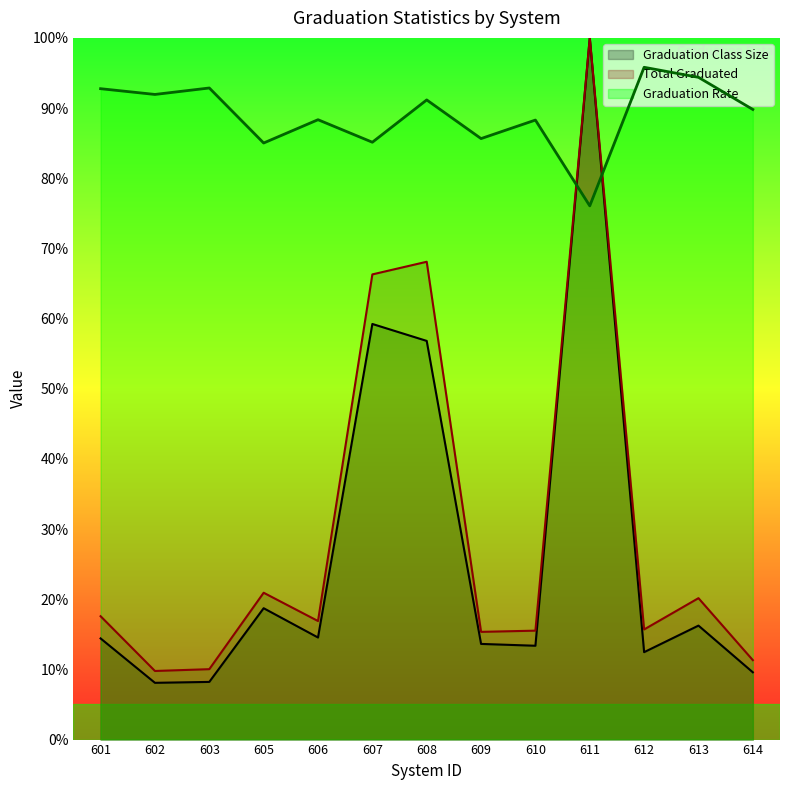

Reading left to right, what are all the values shown in this chart?

Graduation Rate: 601=92.8	602=91.9	603=92.9	605=85.0	606=88.3	607=85.1	608=91.2	609=85.7	610=88.3	611=76.1	612=95.8	613=94.4	614=89.8
Total Graduated: 601=17.6	602=9.8	603=10.0	605=20.9	606=16.9	607=66.3	608=68.1	609=15.4	610=15.5	611=100.0	612=15.7	613=20.2	614=11.3
Graduation Class Size: 601=14.4	602=8.1	603=8.2	605=18.7	606=14.5	607=59.2	608=56.8	609=13.6	610=13.4	611=100.0	612=12.5	613=16.2	614=9.6